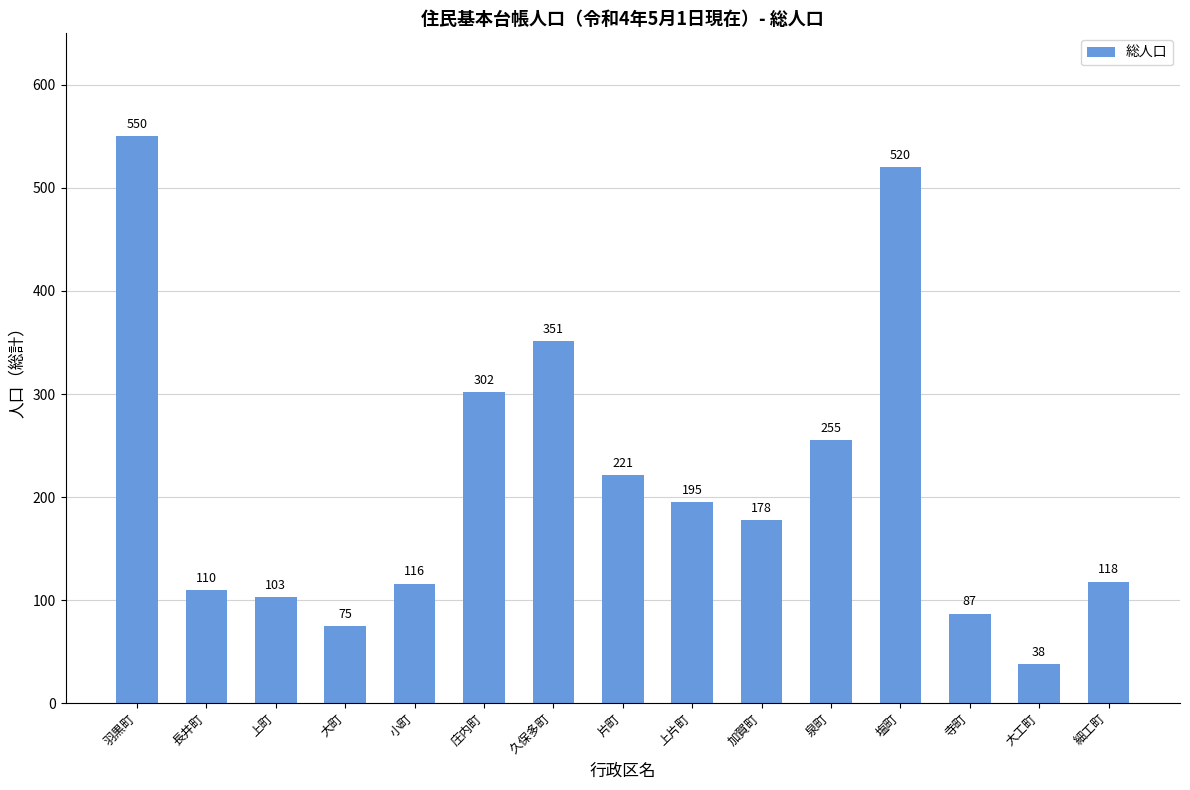

Between 大工町 and 羽黒町, which is larger?

羽黒町